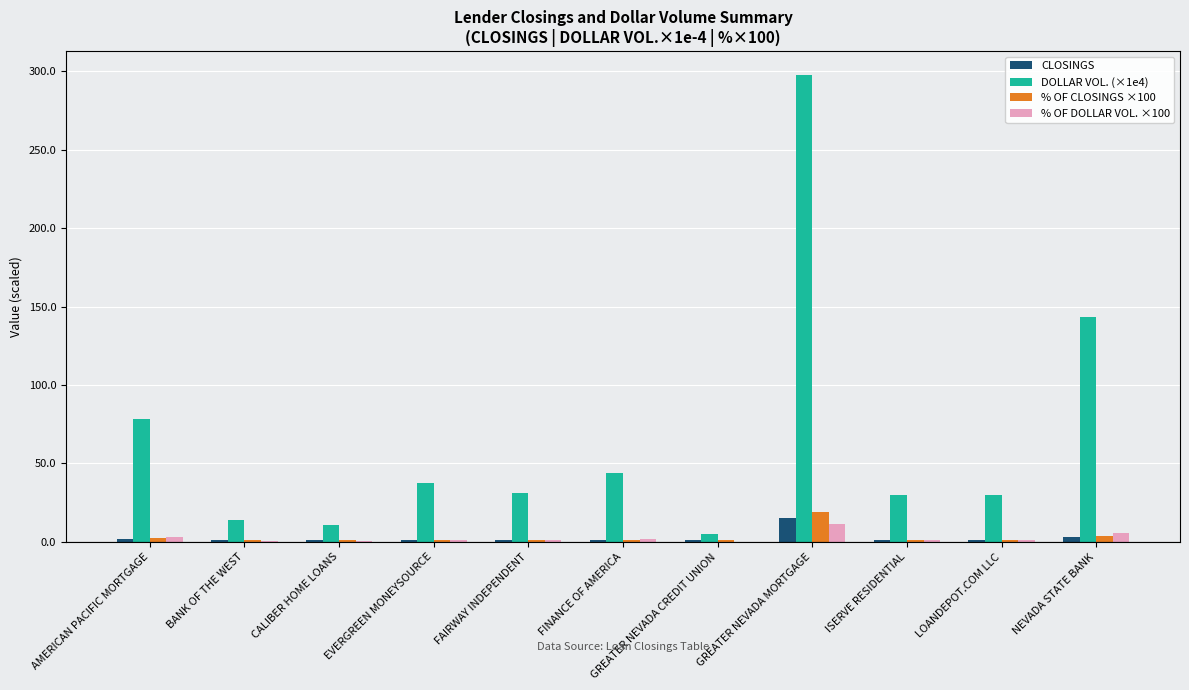

Are the bars horizontal?

No